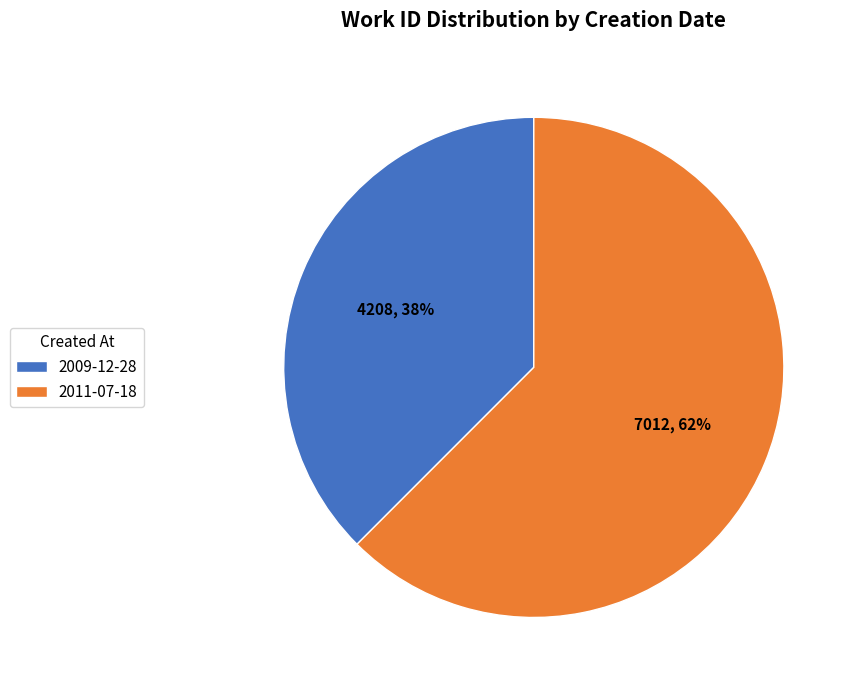

Rank the categories by value from lowest to highest.

2009-12-28, 2011-07-18